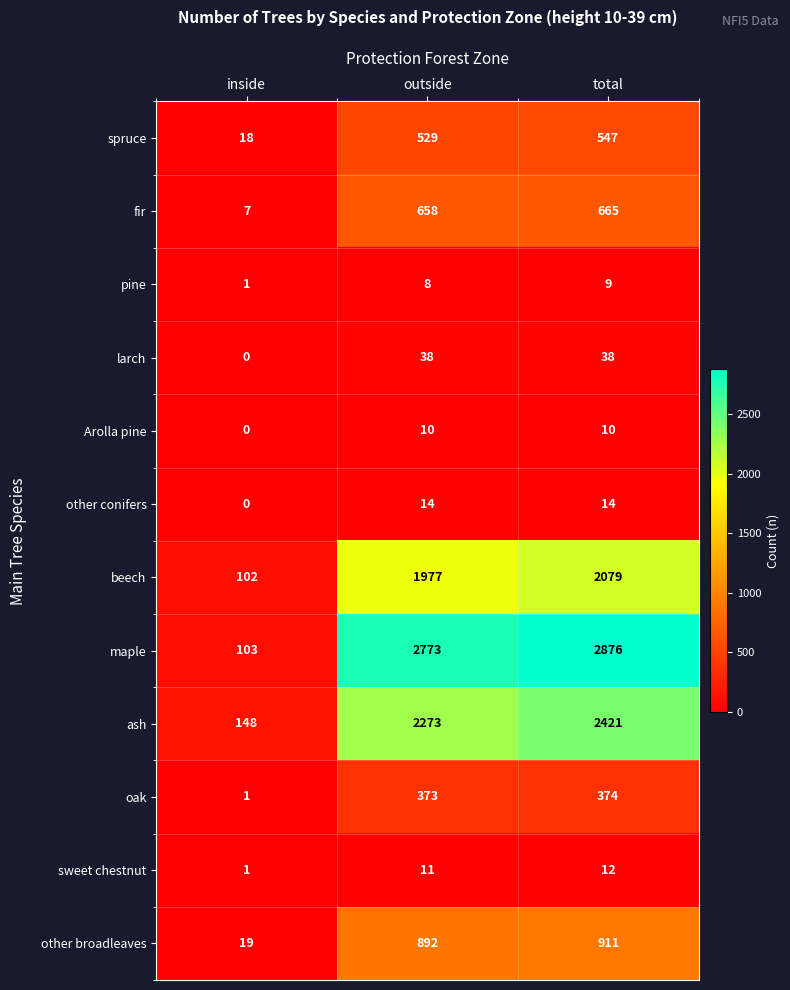

What is the sum of the other broadleaves values at inside and outside?

911